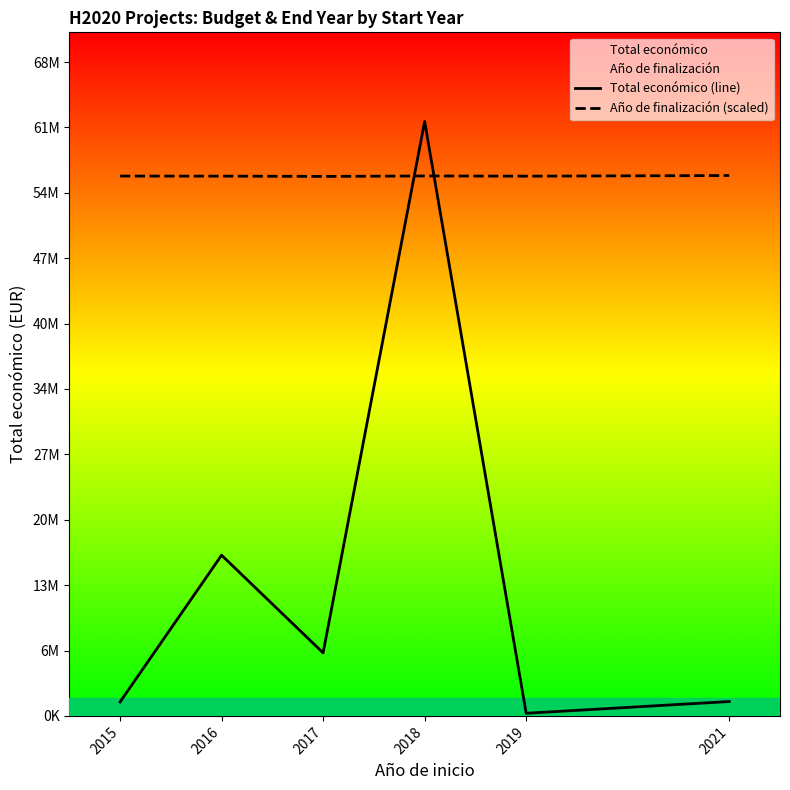

Is it true that Total económico (line) equals 1498875.0 at 2021?

True